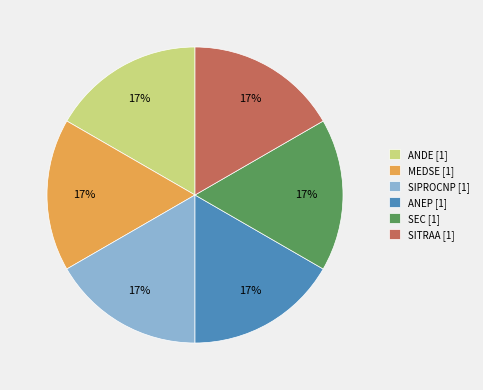

Does ANDE [1] account for over 50% of the chart?

No